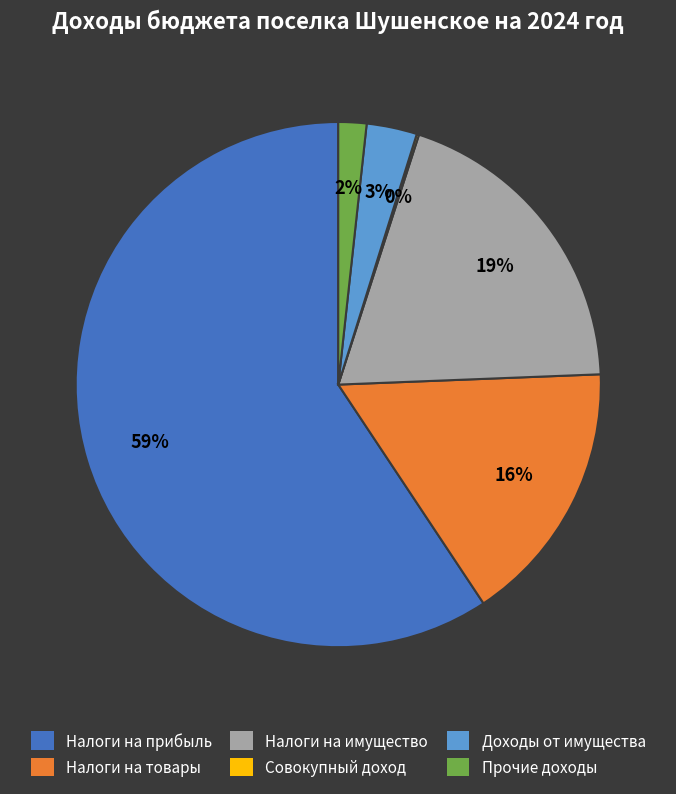

To the nearest percent, what is the average slice percentage?

17%